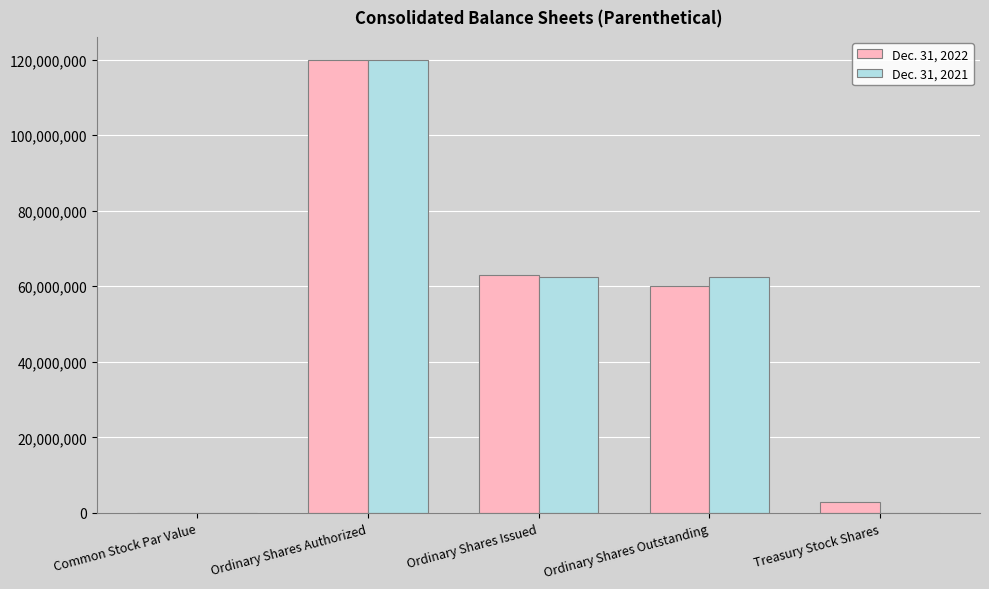

How many series are shown in this chart?

2